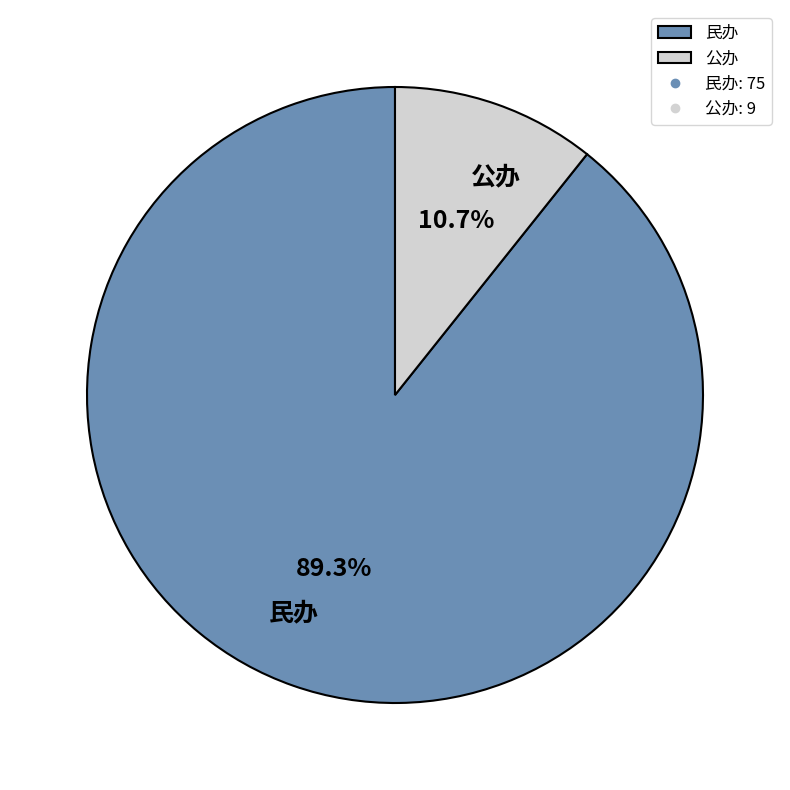

Is it true that 民办 is 89% of the pie?

True